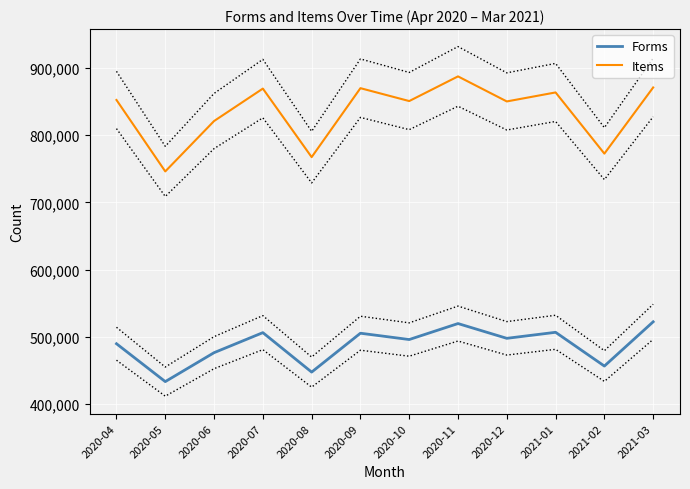

Reading left to right, list all the values displayed in this chart.

Forms: 489695	433357	476394	506200	447514	505328	495940	519704	497730	506705	456487	522311
Items: 852233	745994	820917	869164	767256	869797	850632	887319	850079	863460	772458	870832